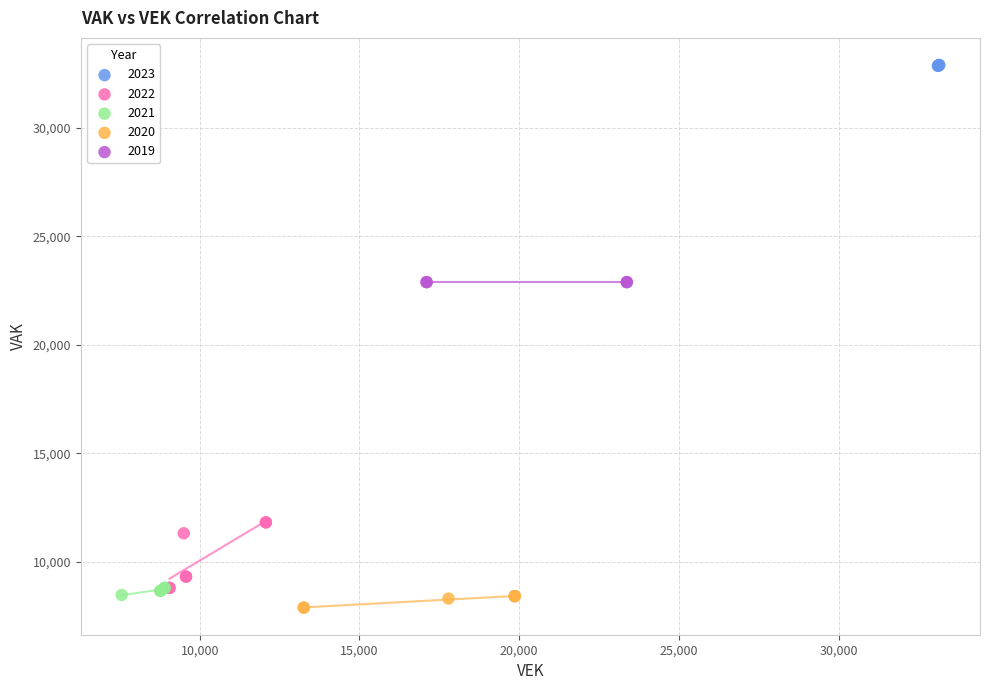

Which series reaches the minimum Y coordinate?

2020